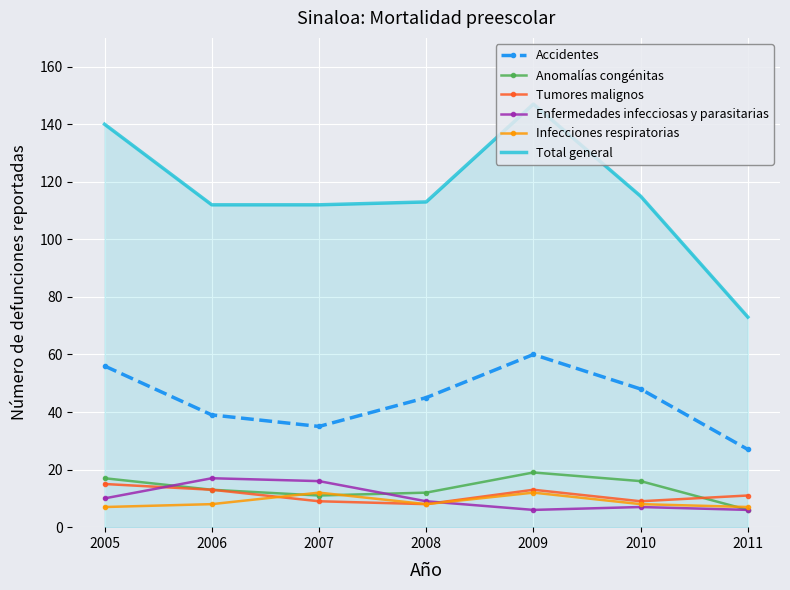

Reading left to right, list all the values displayed in this chart.

Accidentes: 2005=56	2006=39	2007=35	2008=45	2009=60	2010=48	2011=27
Anomalías congénitas: 2005=17	2006=13	2007=11	2008=12	2009=19	2010=16	2011=6
Tumores malignos: 2005=15	2006=13	2007=9	2008=8	2009=13	2010=9	2011=11
Enfermedades infecciosas y parasitarias: 2005=10	2006=17	2007=16	2008=9	2009=6	2010=7	2011=6
Infecciones respiratorias: 2005=7	2006=8	2007=12	2008=8	2009=12	2010=8	2011=7
Total general: 2005=140	2006=112	2007=112	2008=113	2009=147	2010=115	2011=73